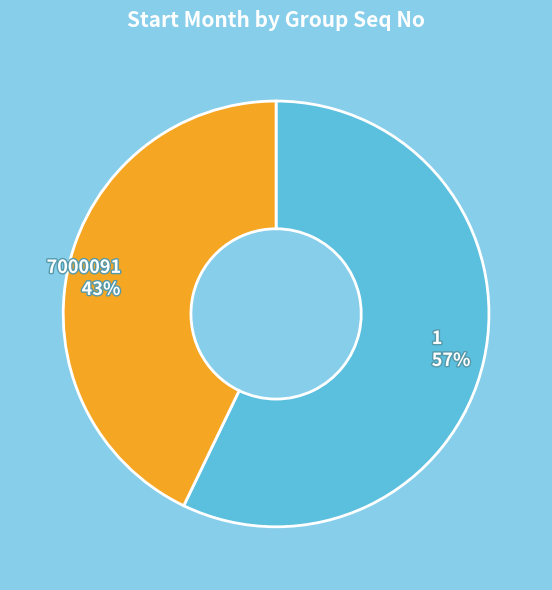

Between 1 57% and 7000091 43%, which is larger?

1 57%